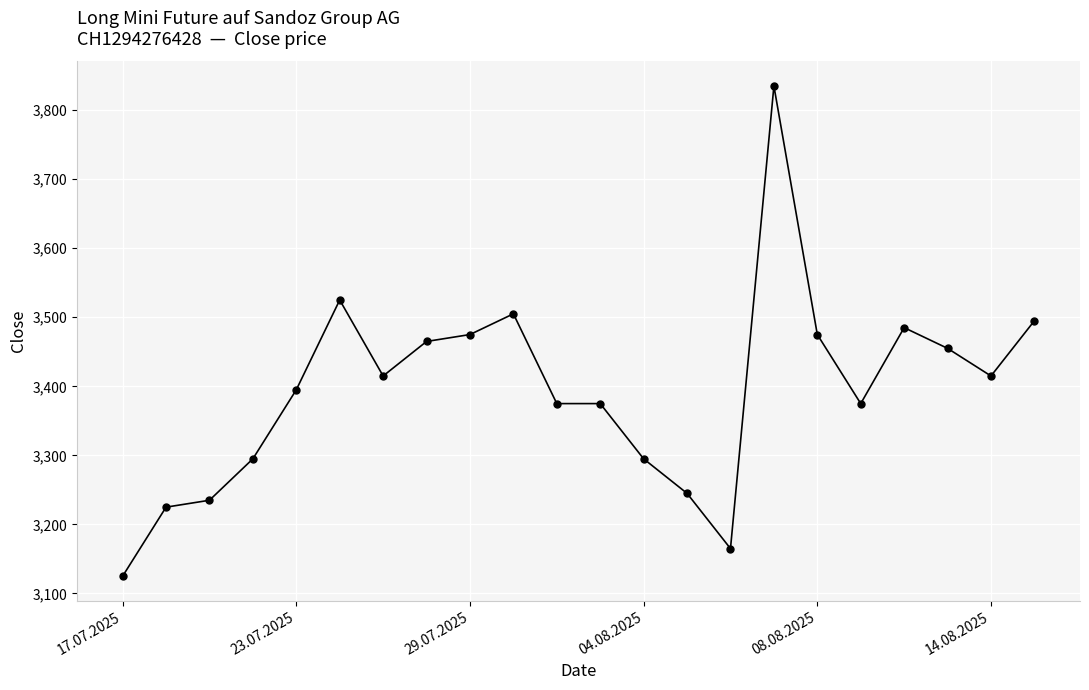

What is the greatest value displayed?

3835